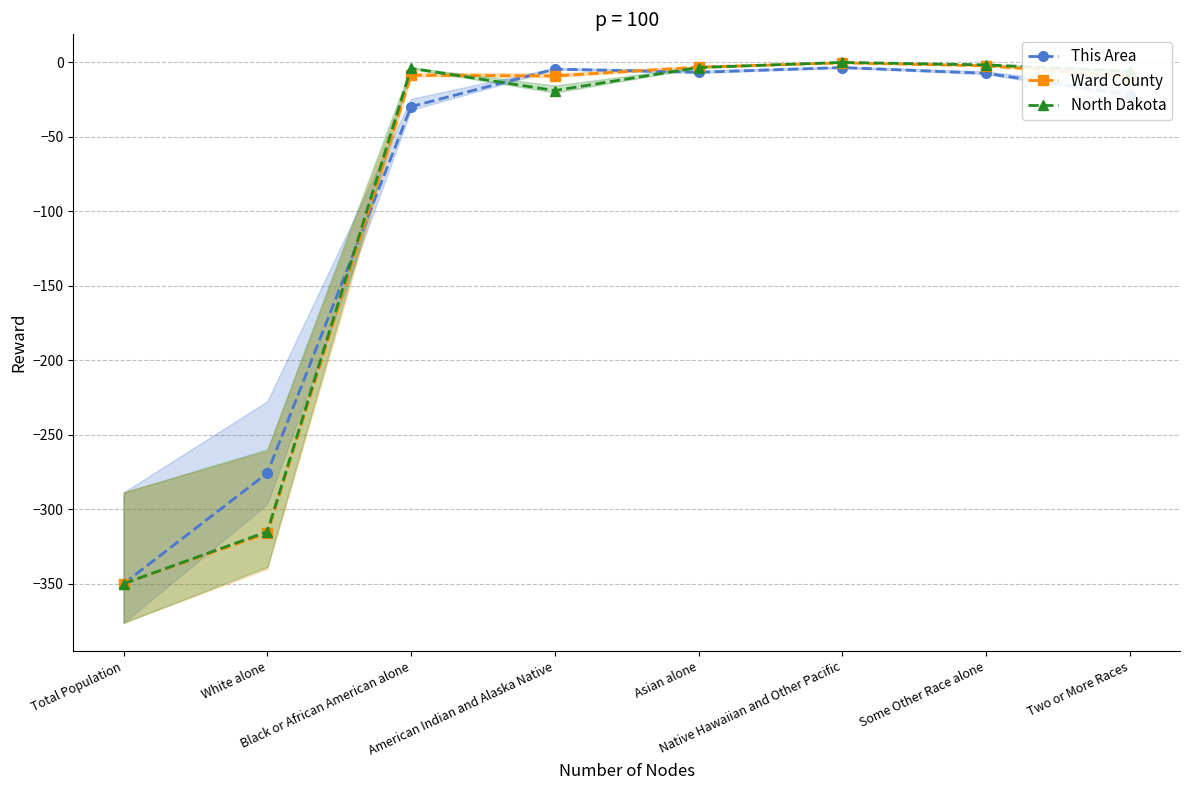

Which series has the widest spread of values?

North Dakota